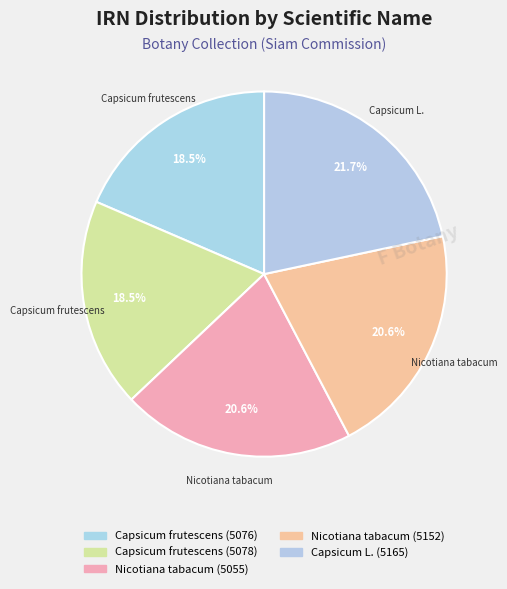

Which has a higher value, Capsicum L. (5165) or Nicotiana tabacum (5152)?

Capsicum L. (5165)